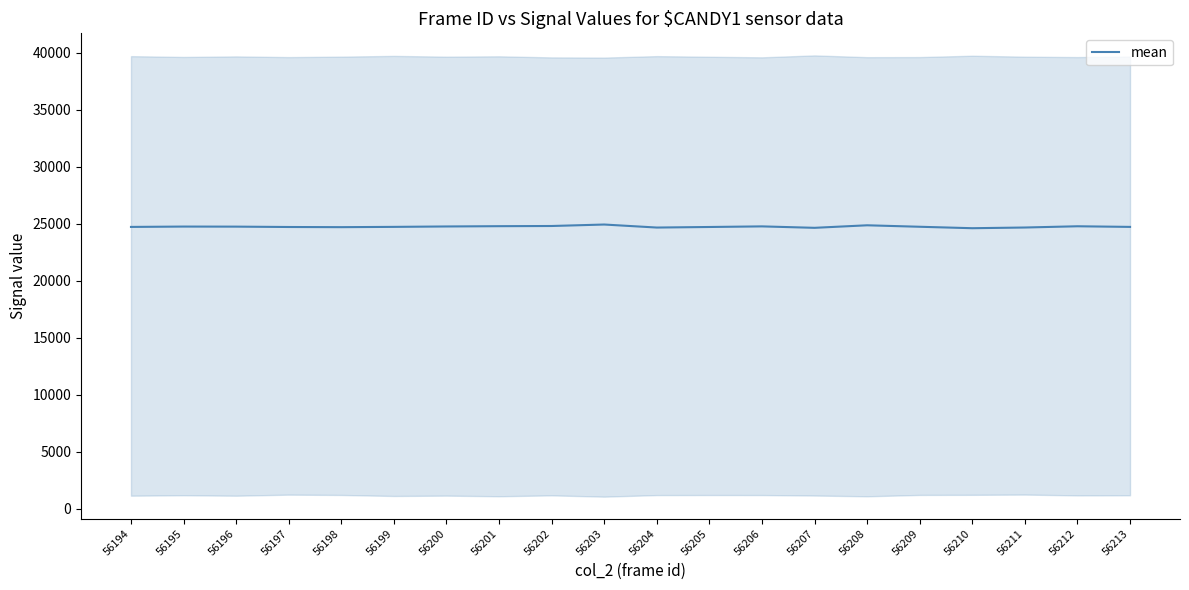

How many series are shown in this chart?

1